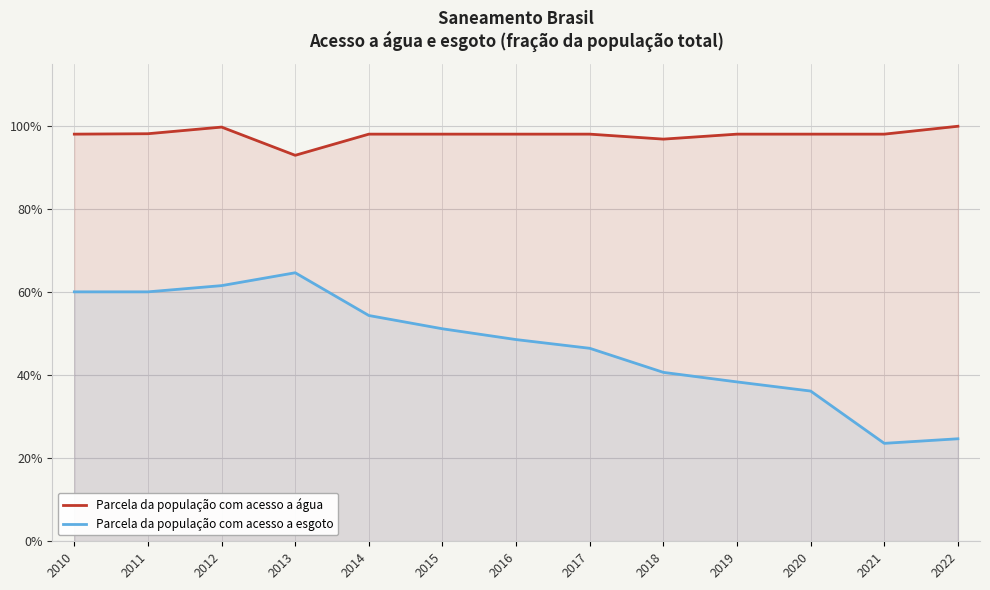

Reading right to left, extract all data points from this chart.

Parcela da população com acesso a água: 1.0	1.0	1.0	1.0	1.0	1.0	1.0	1.0	1.0	0.9	1.0	1.0	1.0
Parcela da população com acesso a esgoto: 0.2	0.2	0.4	0.4	0.4	0.5	0.5	0.5	0.5	0.6	0.6	0.6	0.6